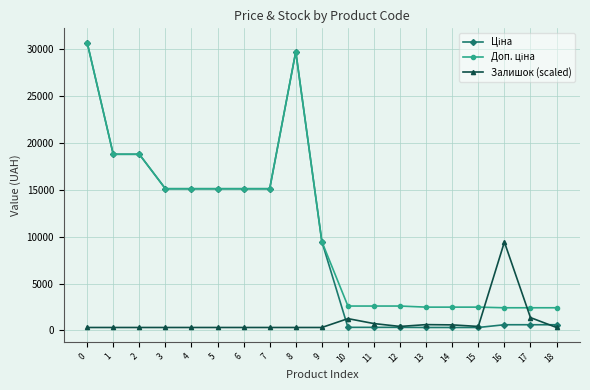

What is the difference between the highest and lowest values at 6?

14809.7